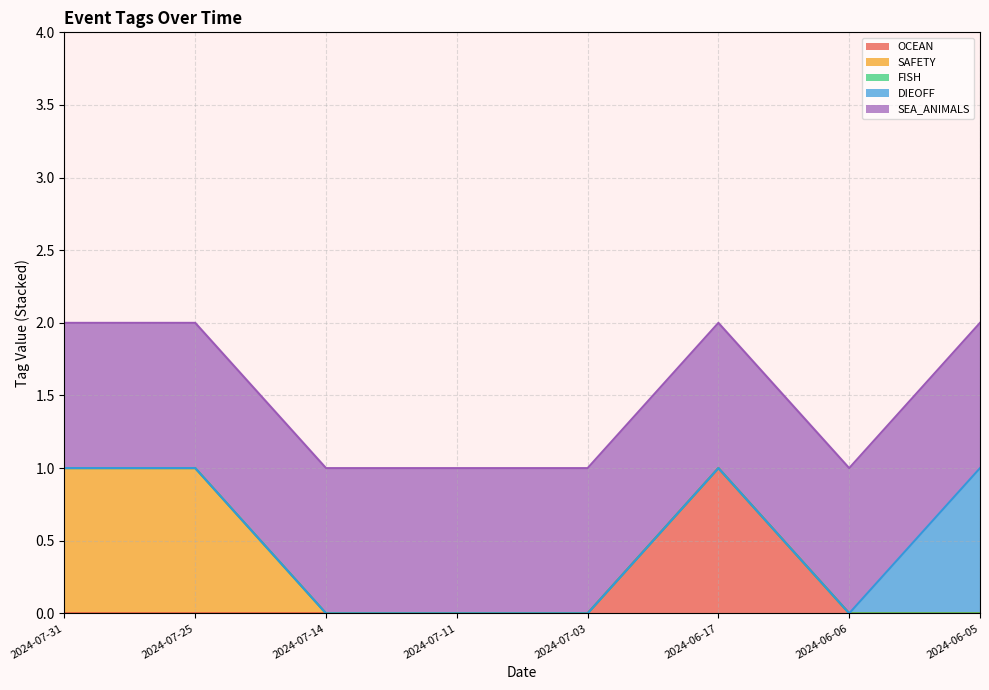

Which category has the highest value across all series?

2024-06-17